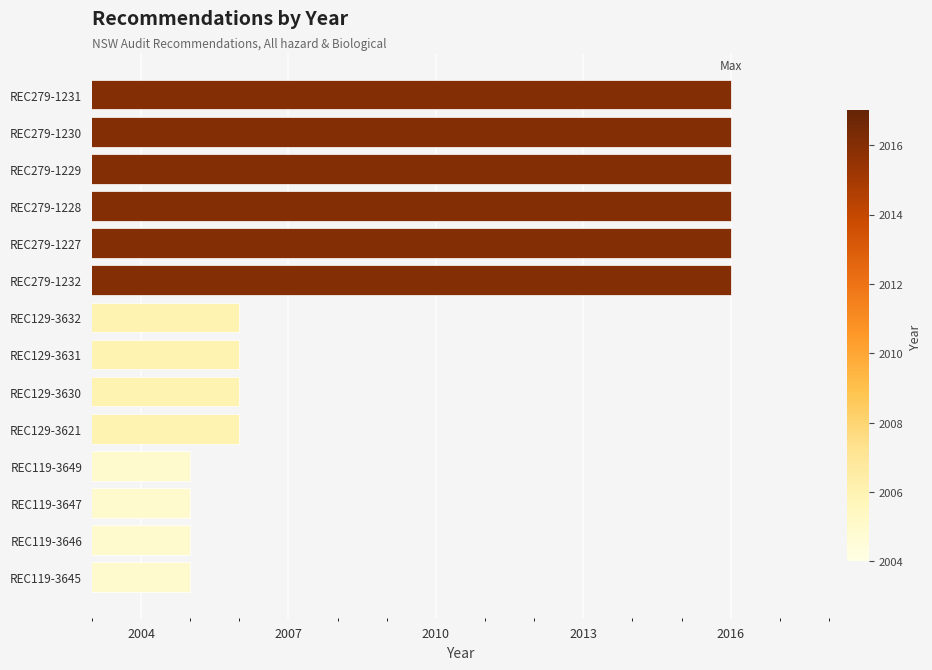

Approximately how many times larger is the value at REC119-3647 compared to REC119-3646?

1.0